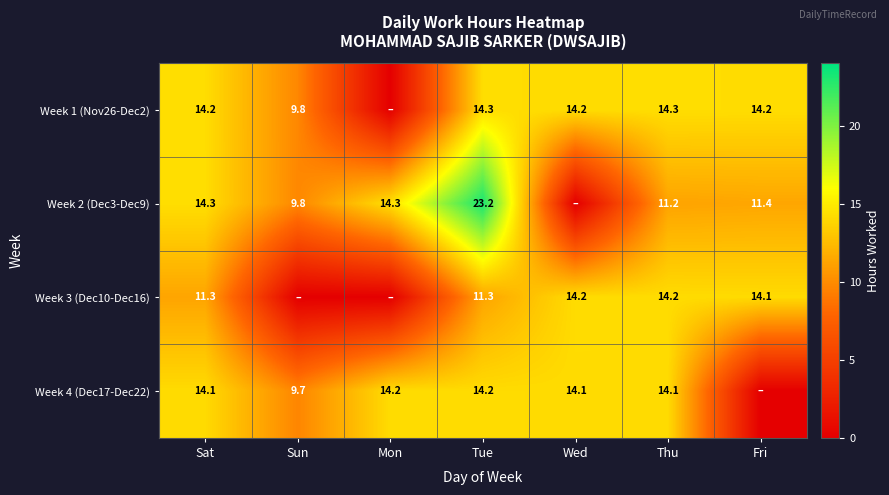

The Week 2 (Dec3-Dec9) series shows 18.8 at Mon. True or false?

False